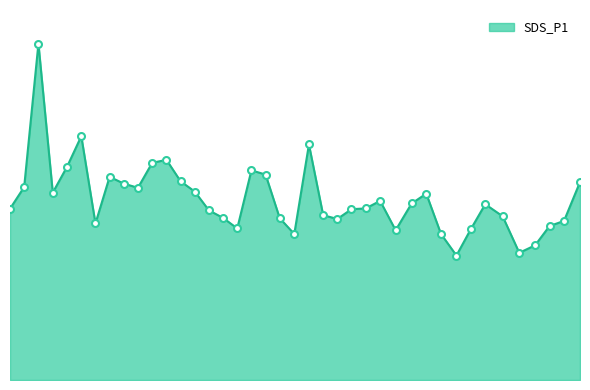

At which label does the data first exceed 11?

2023/05/01 00:00:54